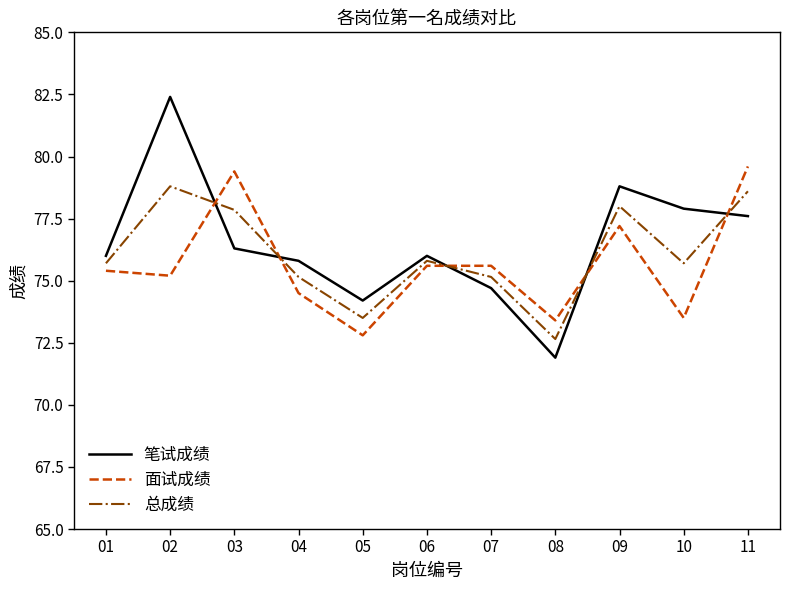

Which series has the largest range (max minus min)?

笔试成绩